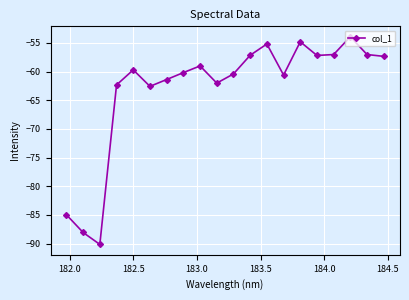

How many points are higher than both their immediate neighbors (excluding endpoints)?

5